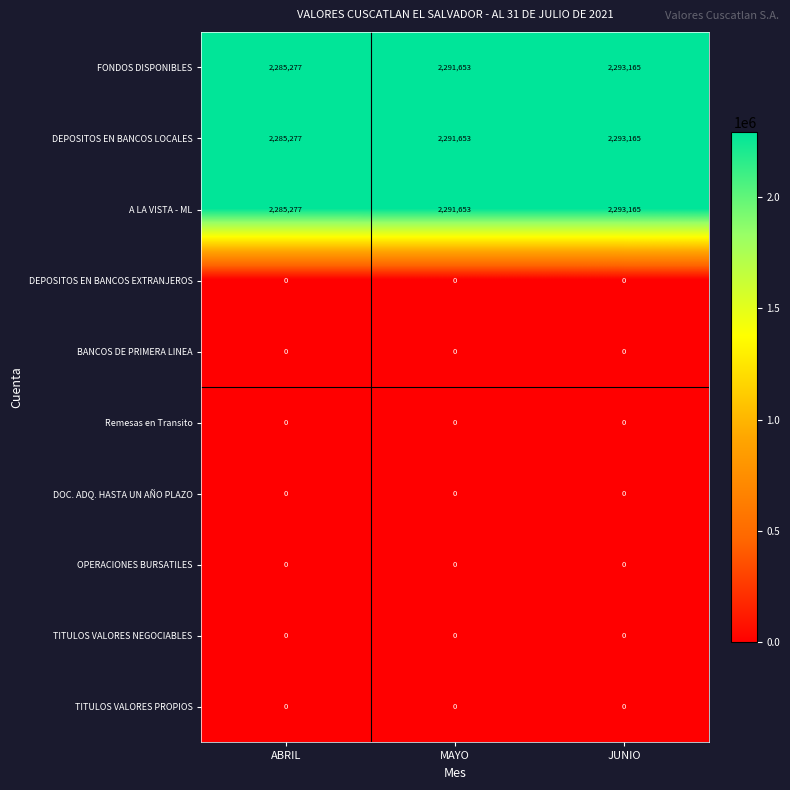

What is the spread (max minus min) of values at JUNIO?

2293165